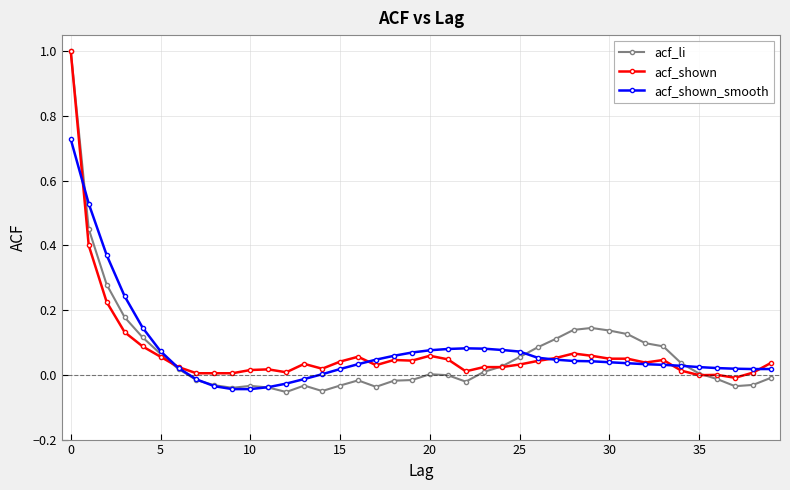

True or false: acf_shown has more than 1 points higher than both neighbors.

True